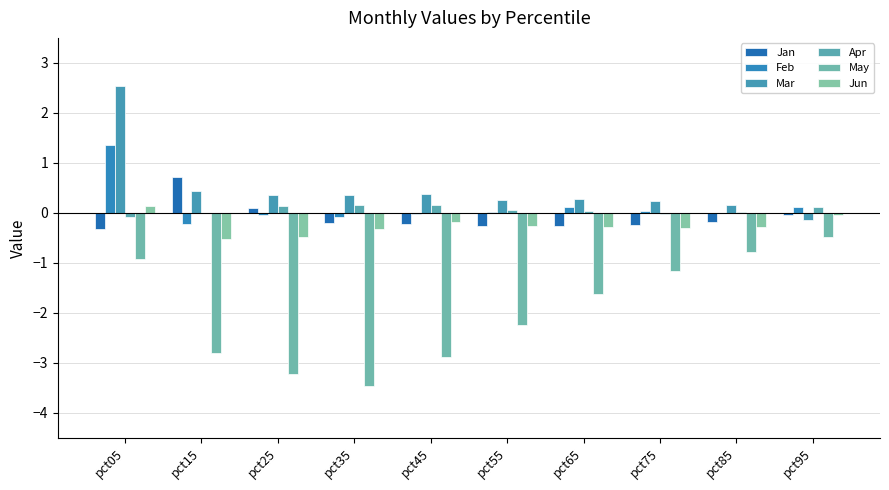

At which category is the sum across all series the highest?

pct05